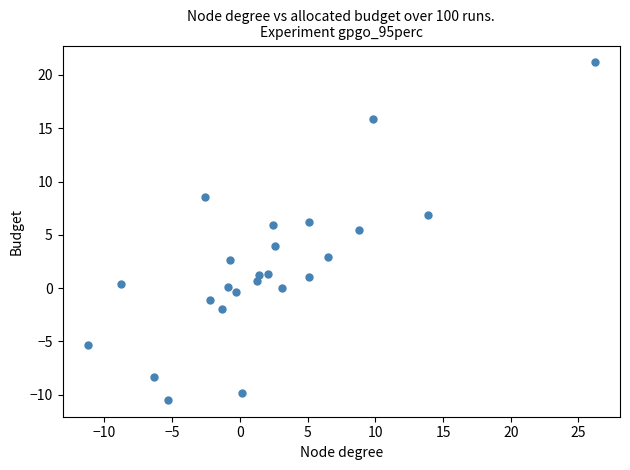

What is the range of Y values (max minus min)?

31.7